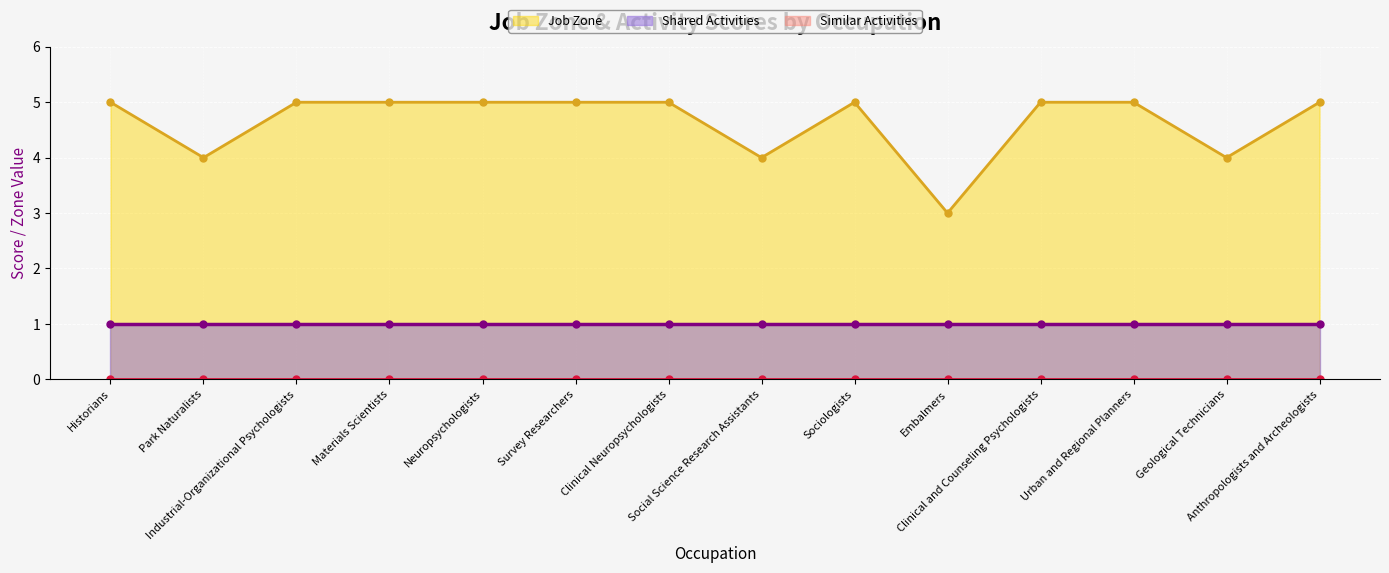

What position from the right is Park Naturalists?

13